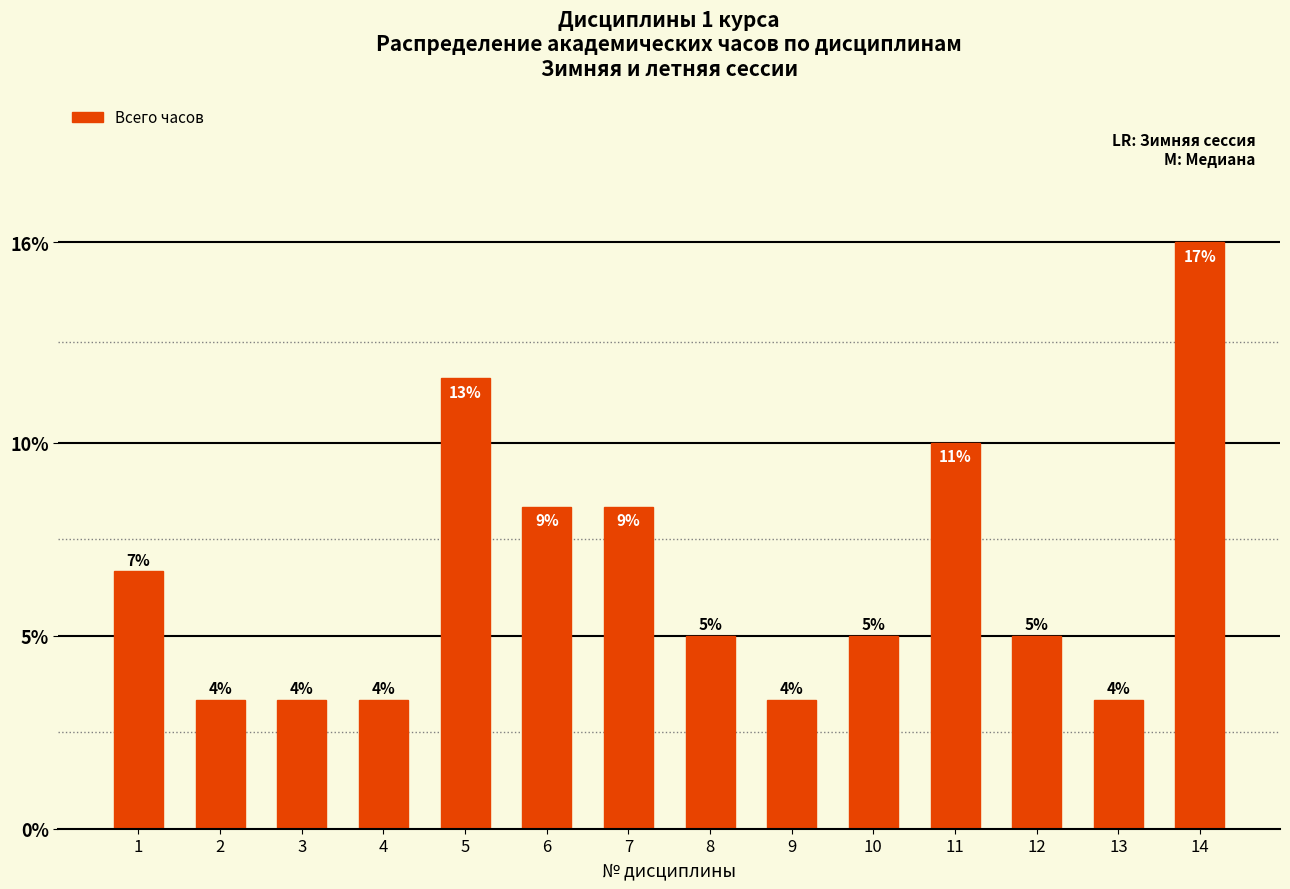

Reading left to right, what are all the values shown in this chart?

1=144	2=72	3=72	4=72	5=252	6=180	7=180	8=108	9=72	10=108	11=216	12=108	13=72	14=328